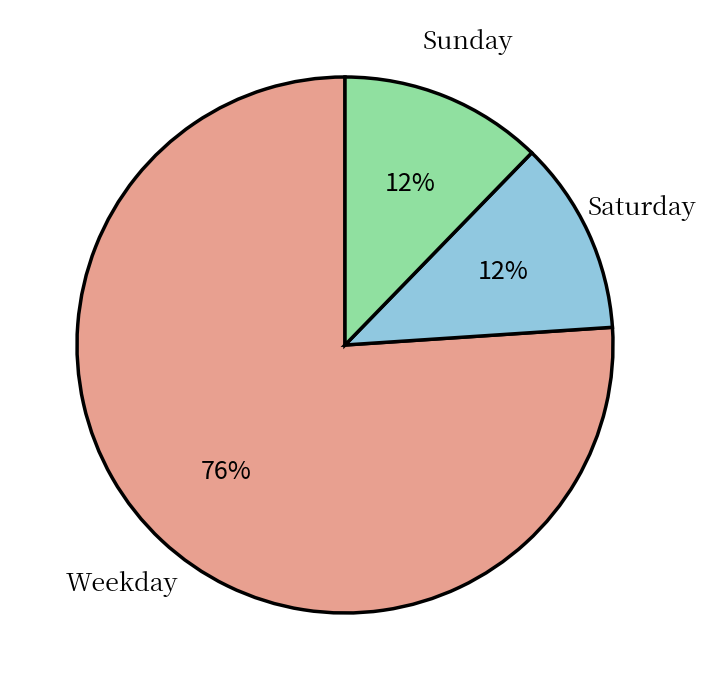

To the nearest percent, what is the average slice percentage?

33%